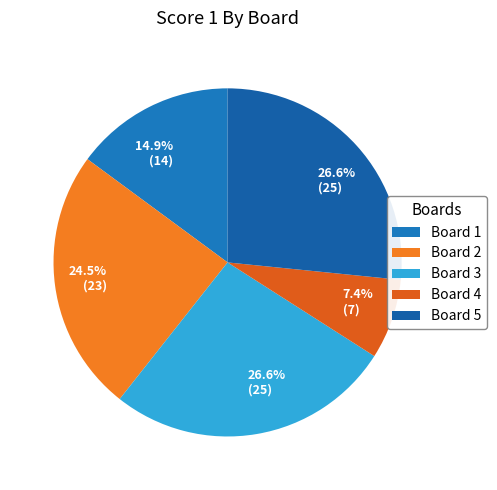

Do Board 2 and Board 4 together represent more than half of the pie?

No